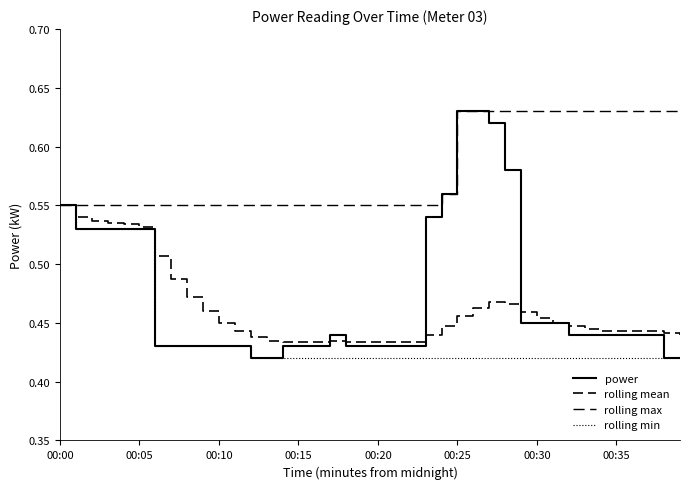

Which series has the widest spread of values?

power